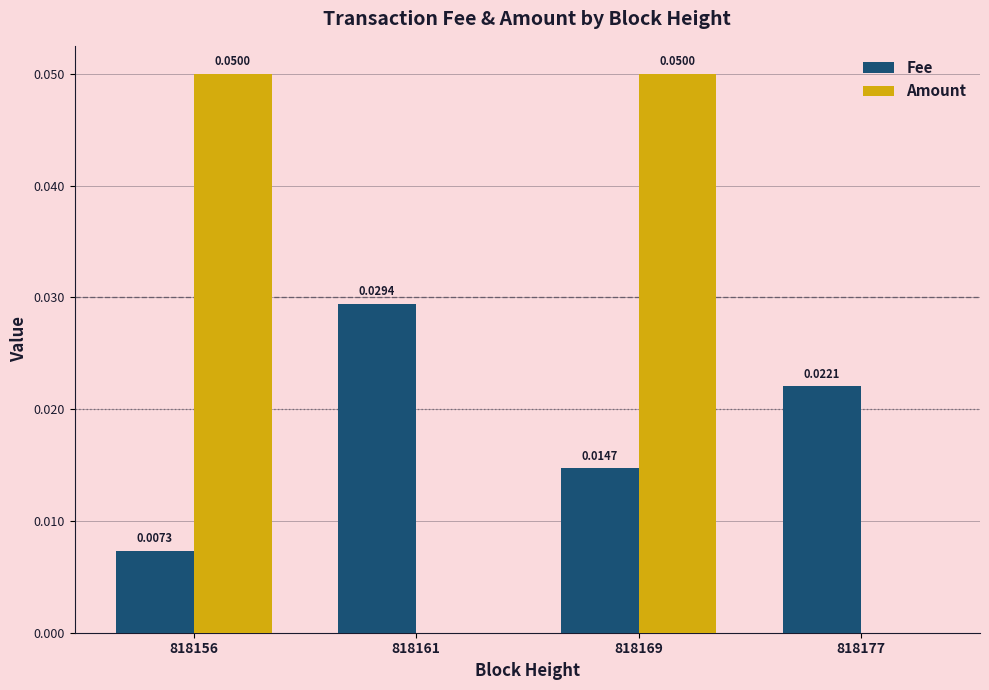

Which series changed the most between 818156 and 818161?

Amount